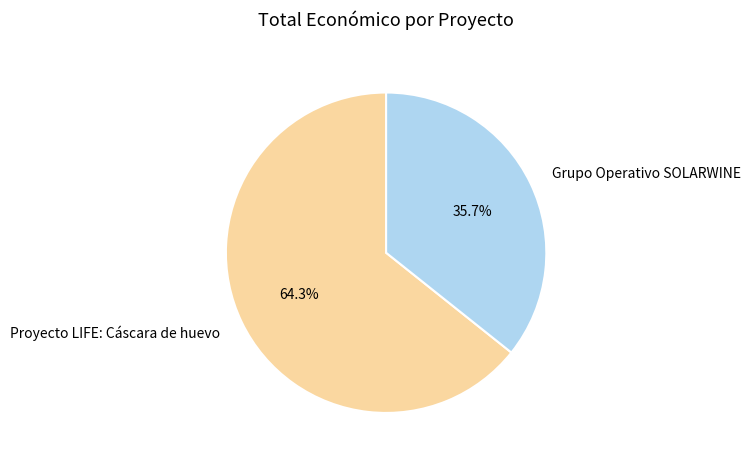

How many slices are in this pie chart?

2